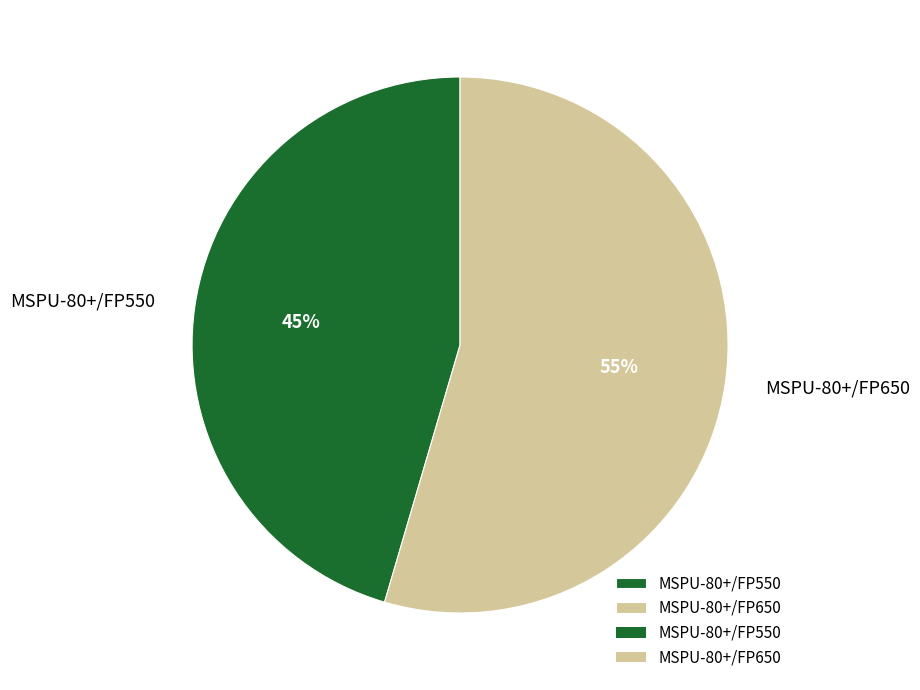

Rank the categories by value from lowest to highest.

MSPU-80+/FP550, MSPU-80+/FP650